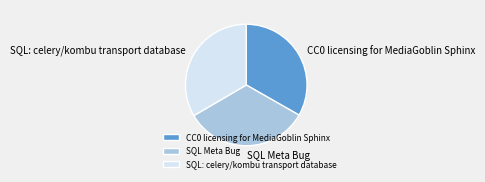

Combined, do SQL: celery/kombu transport database and SQL Meta Bug account for over 50%?

Yes